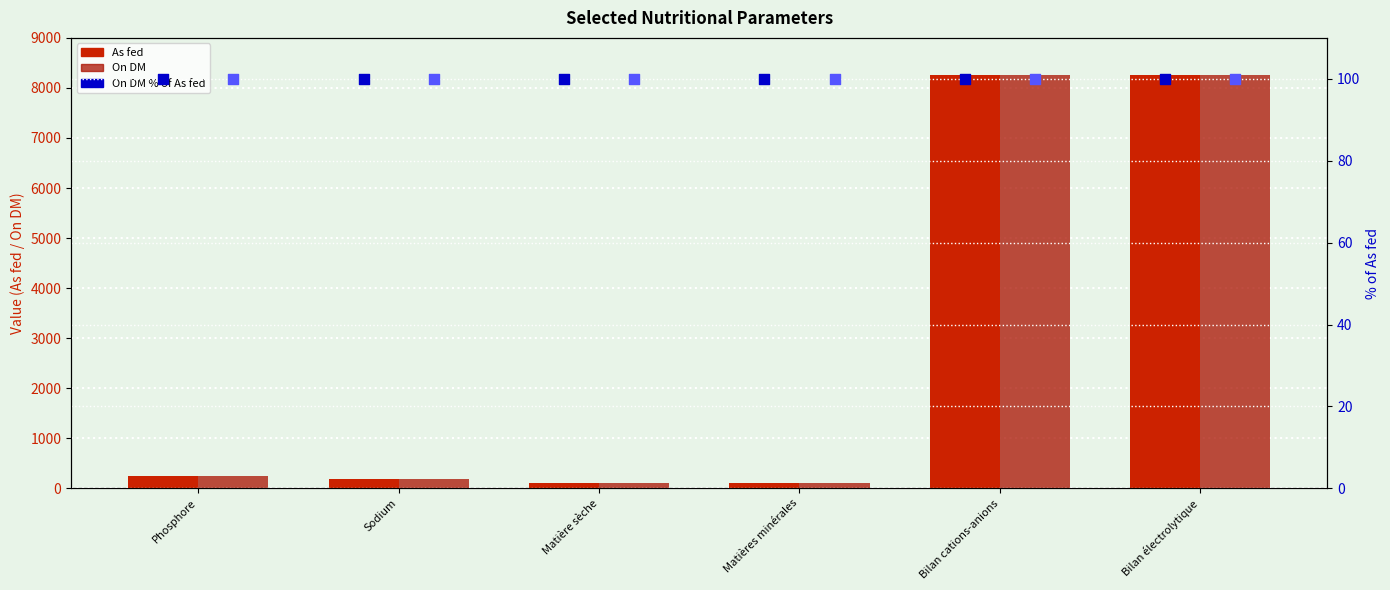

Which series has the largest total across all categories?

On DM